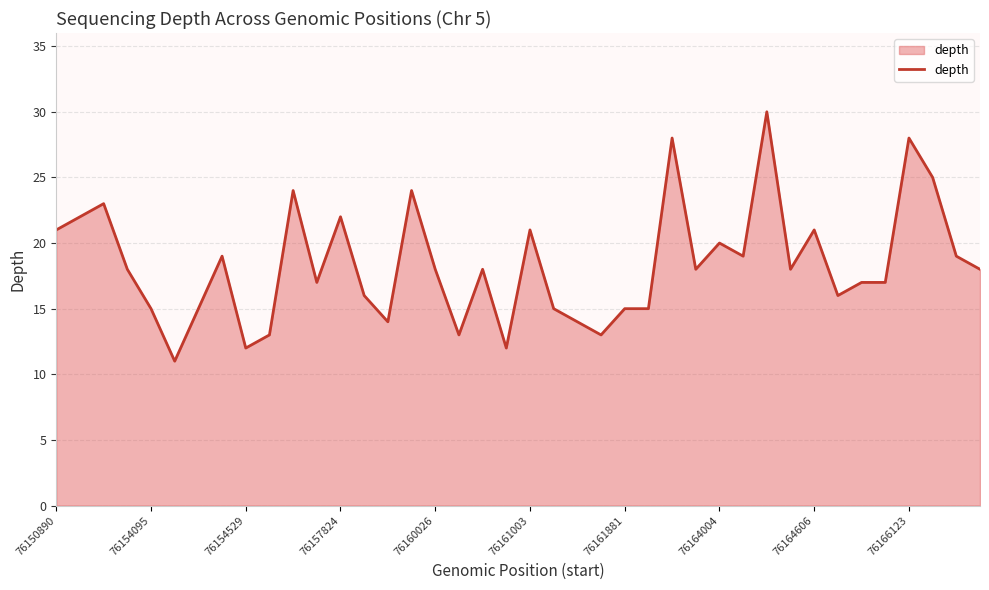

What is the maximum value shown in the chart?

30